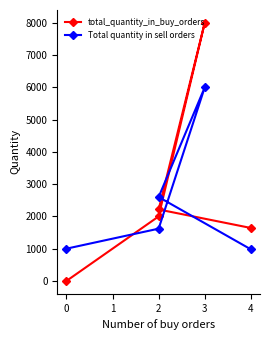

Does the chart have visible grid lines?

No